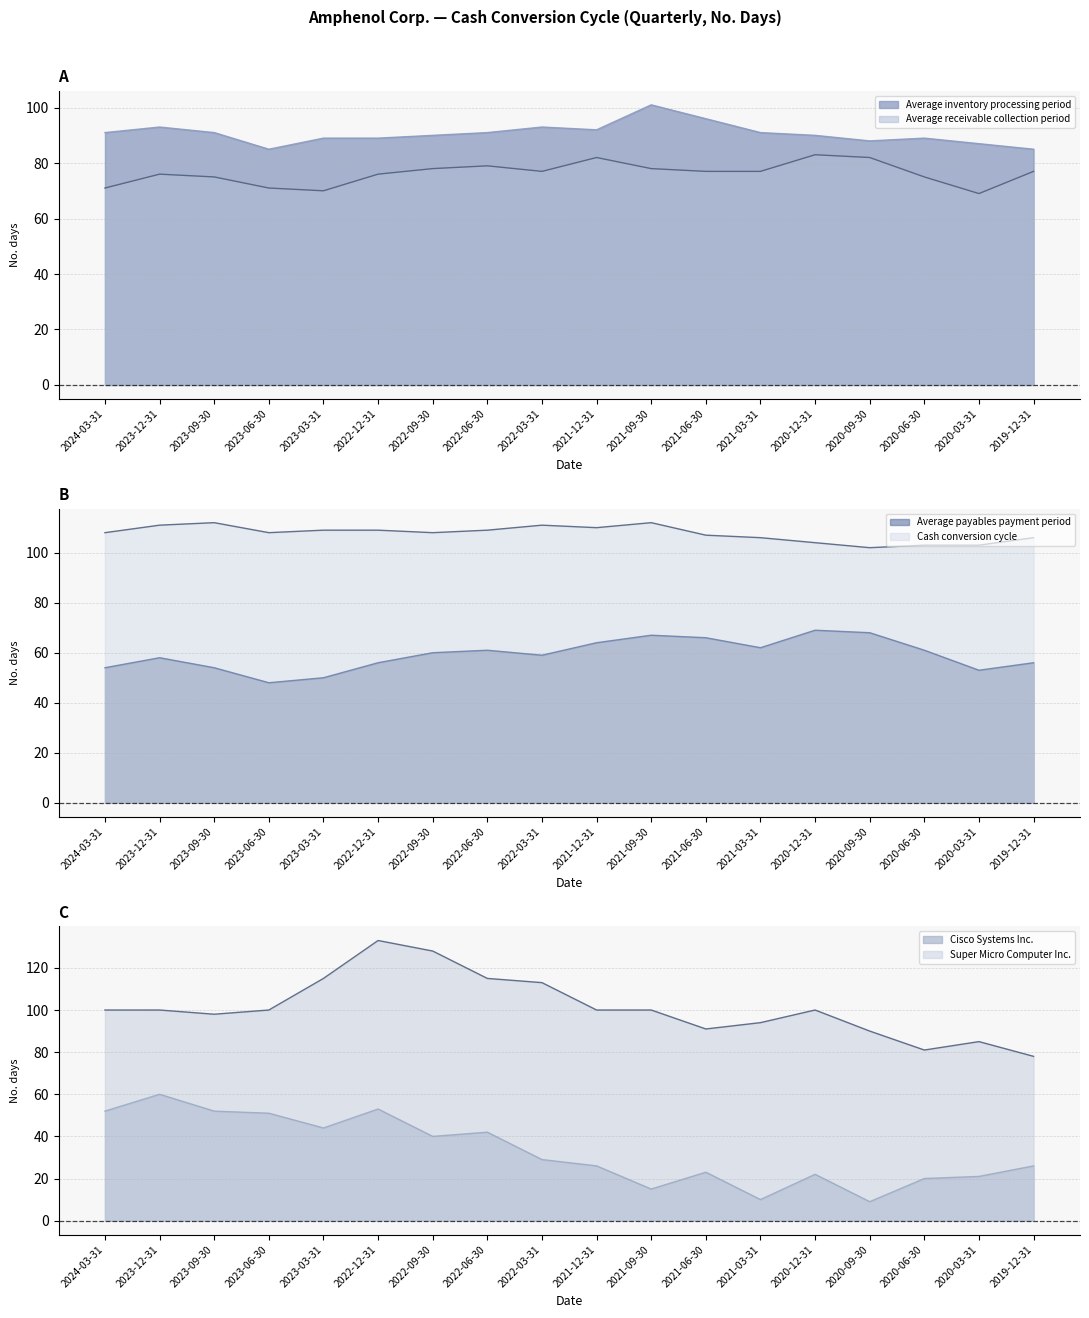

Rank the categories by Average inventory processing period value from lowest to highest.

2023-06-30, 2019-12-31, 2020-03-31, 2020-09-30, 2023-03-31, 2022-12-31, 2020-06-30, 2022-09-30, 2020-12-31, 2024-03-31, 2023-09-30, 2022-06-30, 2021-03-31, 2021-12-31, 2023-12-31, 2022-03-31, 2021-06-30, 2021-09-30